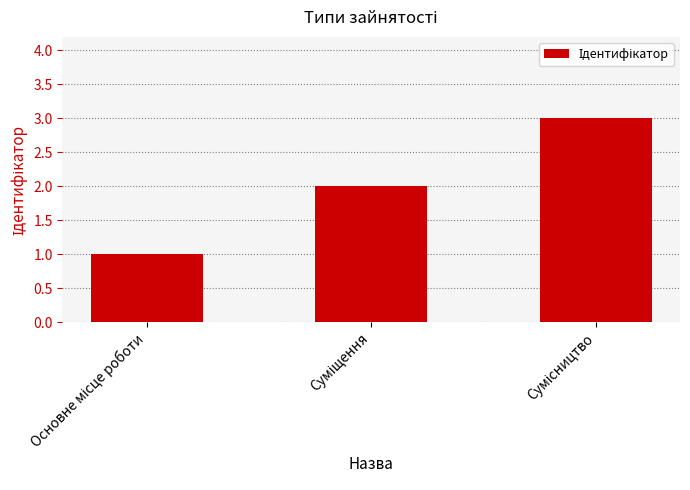

What is the maximum value shown in the chart?

3